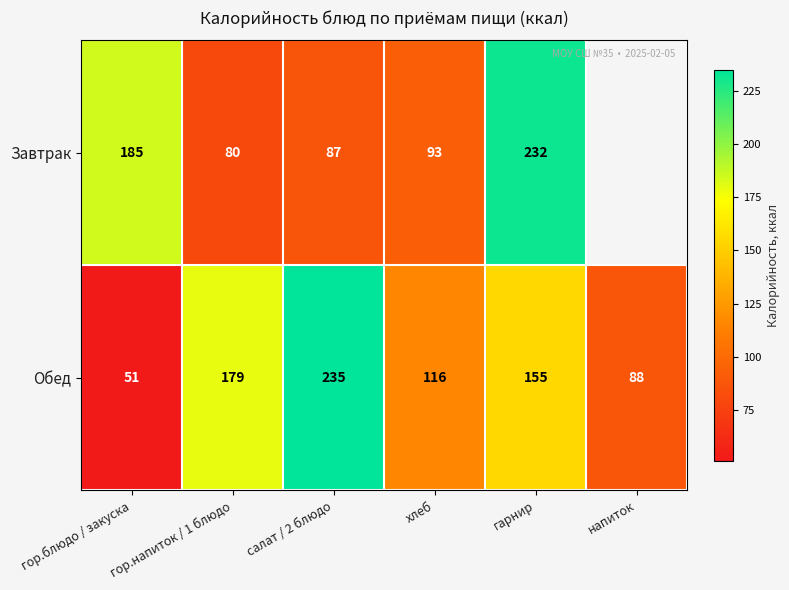

How many values in the Обед series are below 155?

3